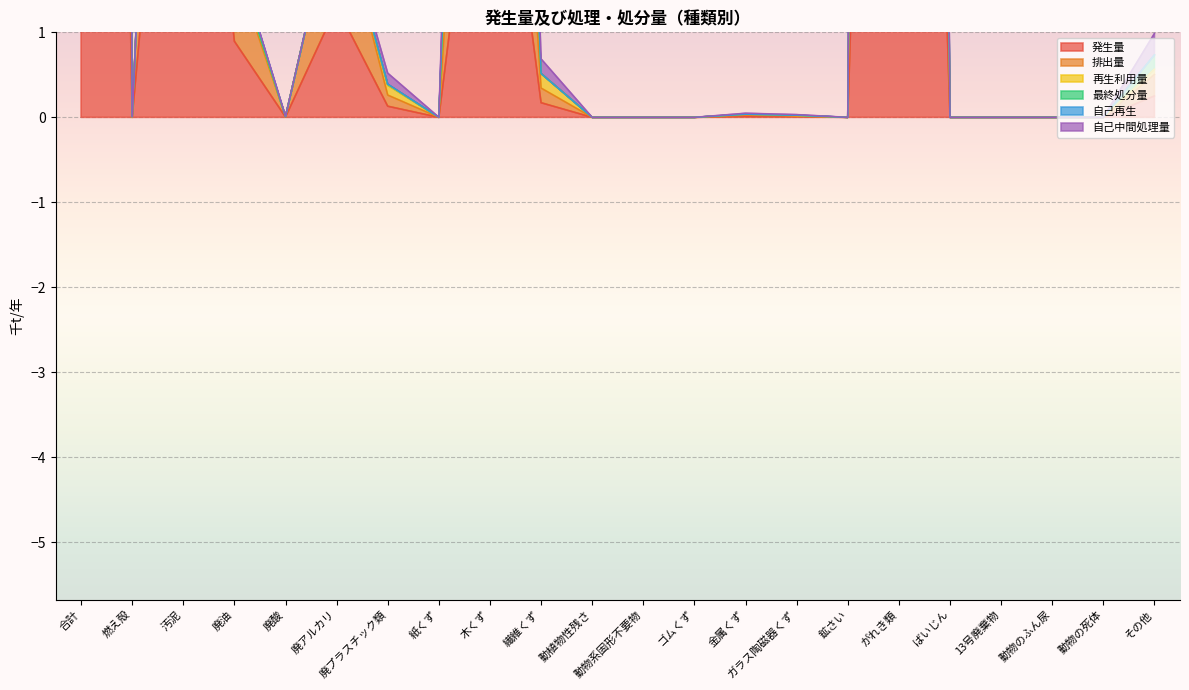

How many data points does each series have?

22